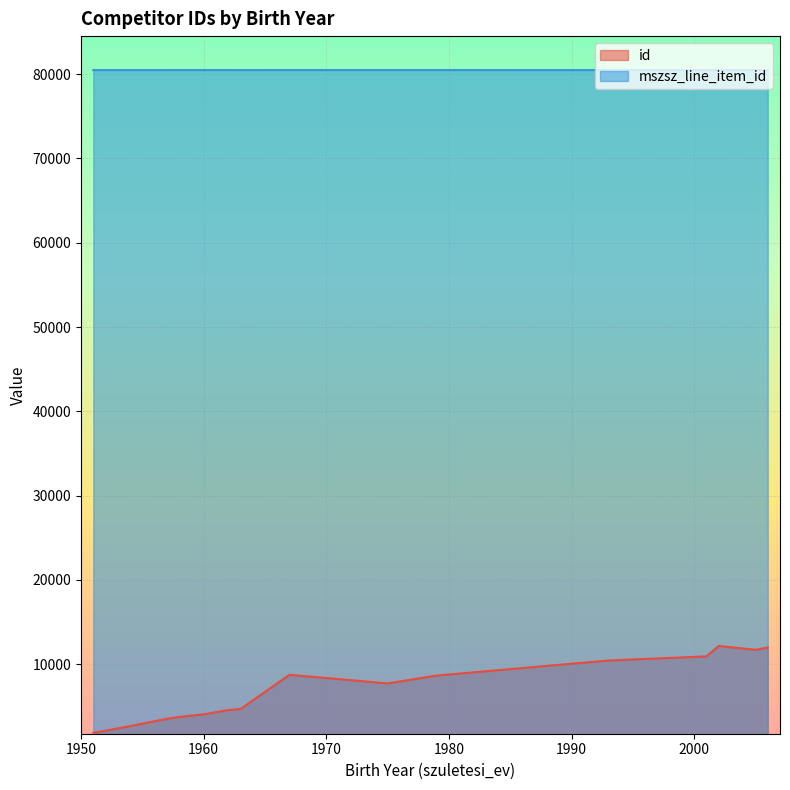

Which series has the widest spread of values?

id